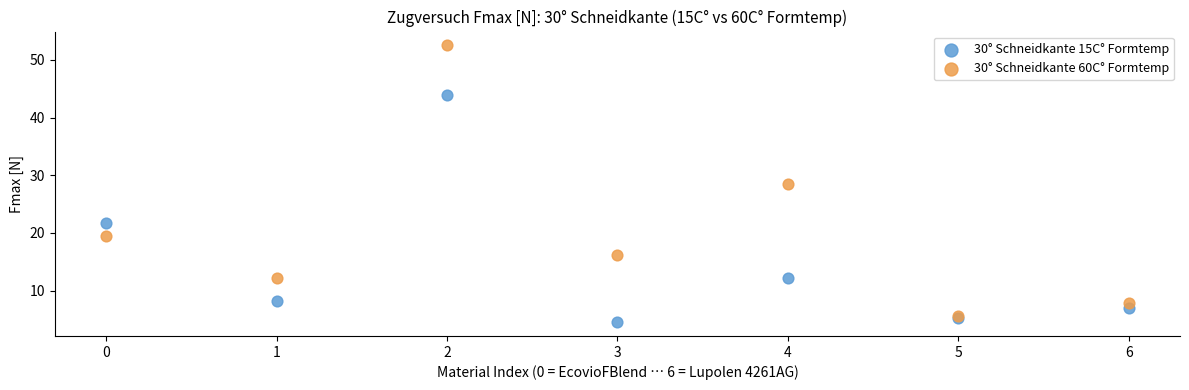

Which series has the largest Y range (max minus min)?

30° Schneidkante 60C° Formtemp